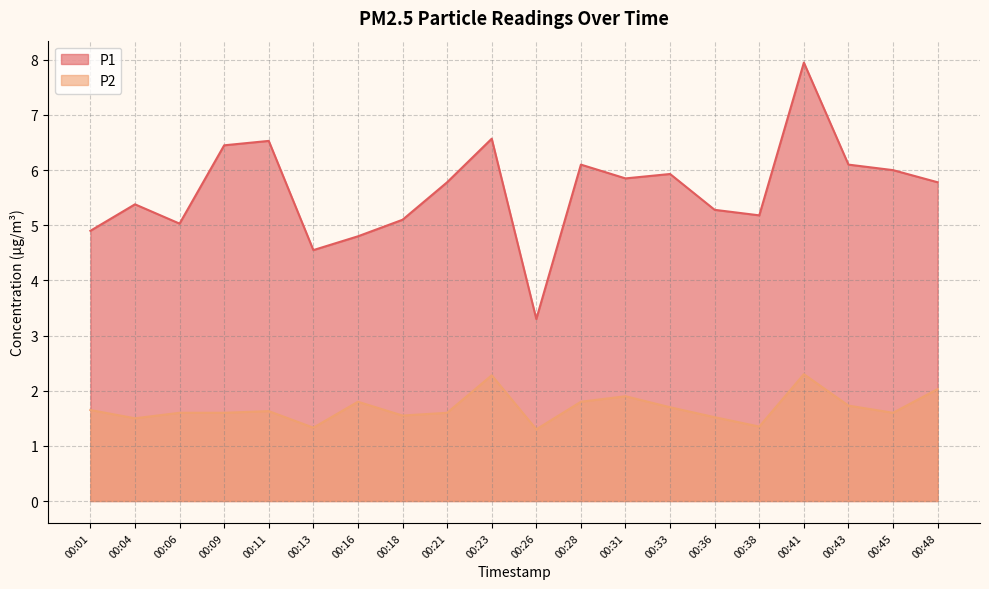

True or false: P2 and P1 intersect in this chart.

False